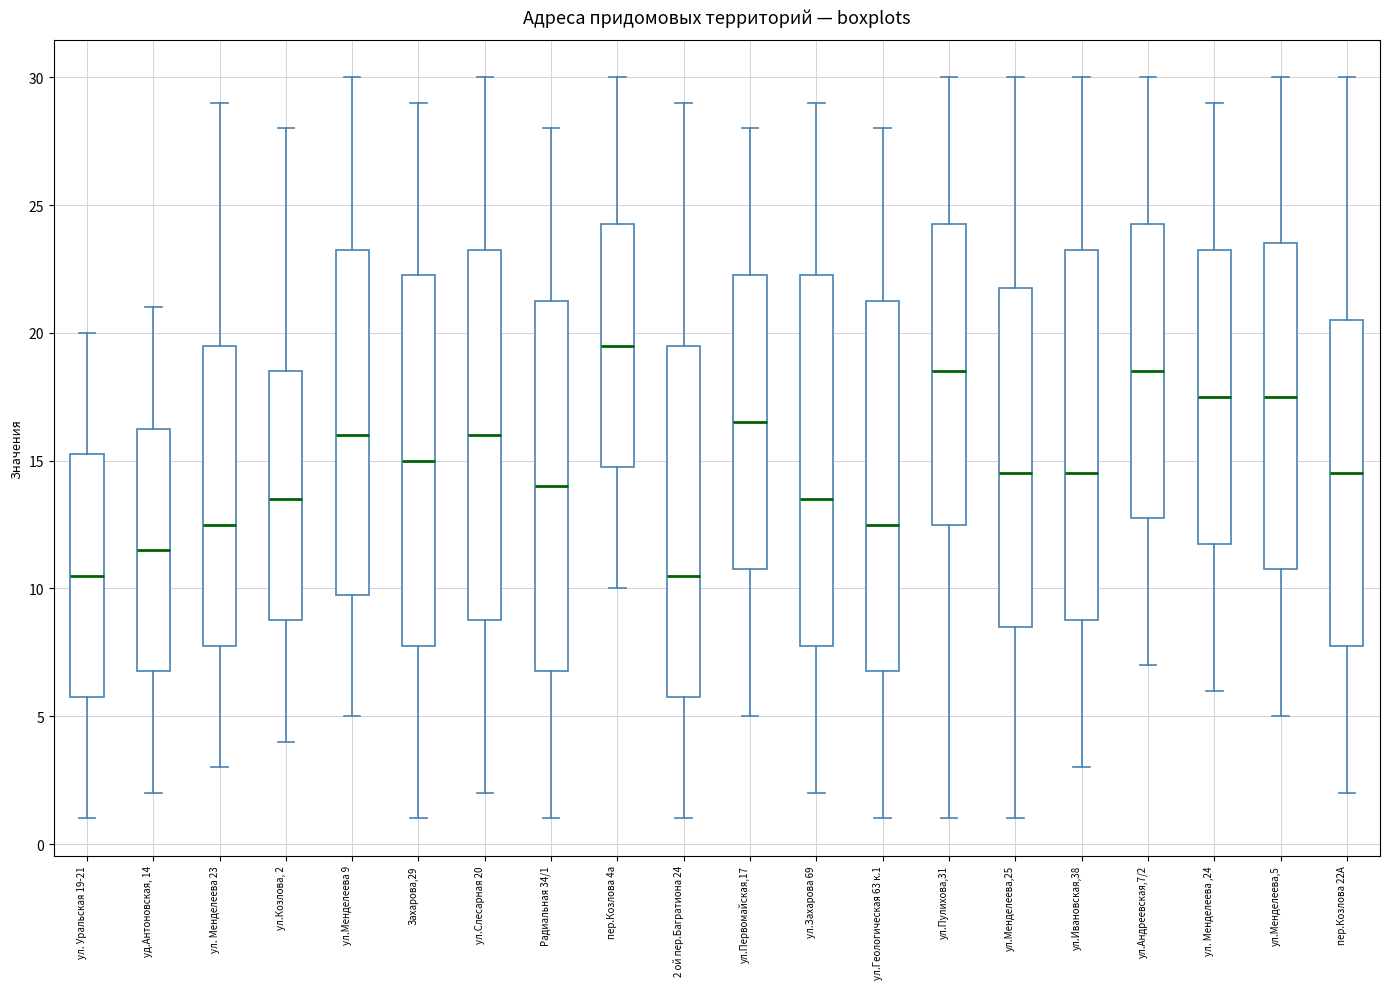

Reading left to right, read every box against the y-axis: the position of its median line, the range the box covers, and the ends of its whiskers. The values are not printed on the chart, so give them approximately, as read against the axis.

ул. Уральская 19-21: median 10.5, box 6.0 to 15.5, whiskers 1.0 to 20.0
уд.Антоновская, 14: median 11.5, box 7.0 to 16.5, whiskers 2.0 to 21.0
ул. Менделеева 23: median 12.5, box 8.0 to 19.5, whiskers 3.0 to 29.0
ул.Козлова, 2: median 13.5, box 9.0 to 18.5, whiskers 4.0 to 28.0
ул.Менделеева 9: median 16.0, box 10.0 to 23.5, whiskers 5.0 to 30.0
Захарова,29: median 15.0, box 8.0 to 22.5, whiskers 1.0 to 29.0
ул.Слесарная 20: median 16.0, box 9.0 to 23.5, whiskers 2.0 to 30.0
Радиальная 34/1: median 14.0, box 7.0 to 21.5, whiskers 1.0 to 28.0
пер.Козлова 4а: median 19.5, box 15.0 to 24.5, whiskers 10.0 to 30.0
2 ой пер.Багратиона 24: median 10.5, box 6.0 to 19.5, whiskers 1.0 to 29.0
ул.Первомайская,17: median 16.5, box 11.0 to 22.5, whiskers 5.0 to 28.0
ул.Захарова 69: median 13.5, box 8.0 to 22.5, whiskers 2.0 to 29.0
ул.Геологическая 63 к.1: median 12.5, box 7.0 to 21.5, whiskers 1.0 to 28.0
ул.Пулихова,31: median 18.5, box 12.5 to 24.5, whiskers 1.0 to 30.0
ул.Менделеева,25: median 14.5, box 8.5 to 22.0, whiskers 1.0 to 30.0
ул.Ивановская,38: median 14.5, box 9.0 to 23.5, whiskers 3.0 to 30.0
ул.Андреевская,7/2: median 18.5, box 13.0 to 24.5, whiskers 7.0 to 30.0
ул. Менделеева ,24: median 17.5, box 12.0 to 23.5, whiskers 6.0 to 29.0
ул.Менделеева,5: median 17.5, box 11.0 to 23.5, whiskers 5.0 to 30.0
пер.Козлова 22А: median 14.5, box 8.0 to 20.5, whiskers 2.0 to 30.0